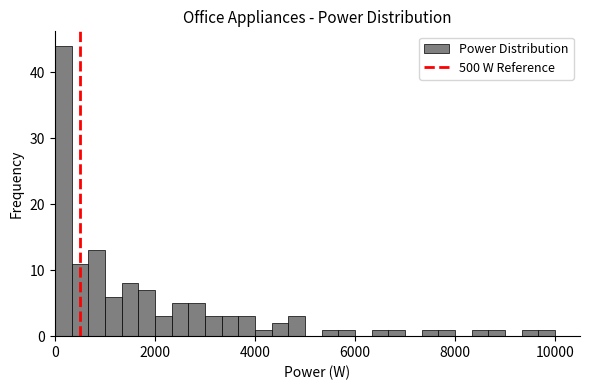

Read against the x-axis, roughly where is the centre of the tallest bar?

200